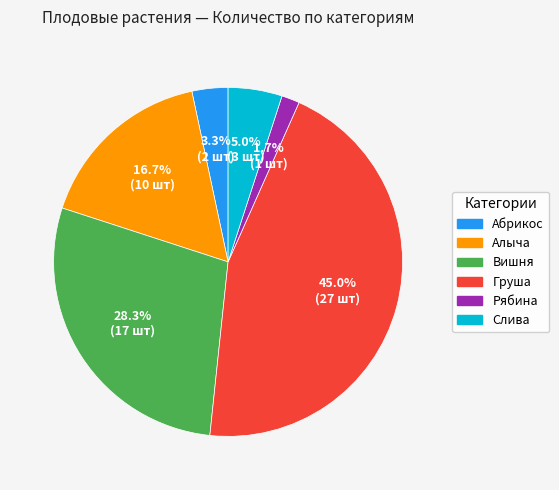

How many segments does this pie chart have?

6